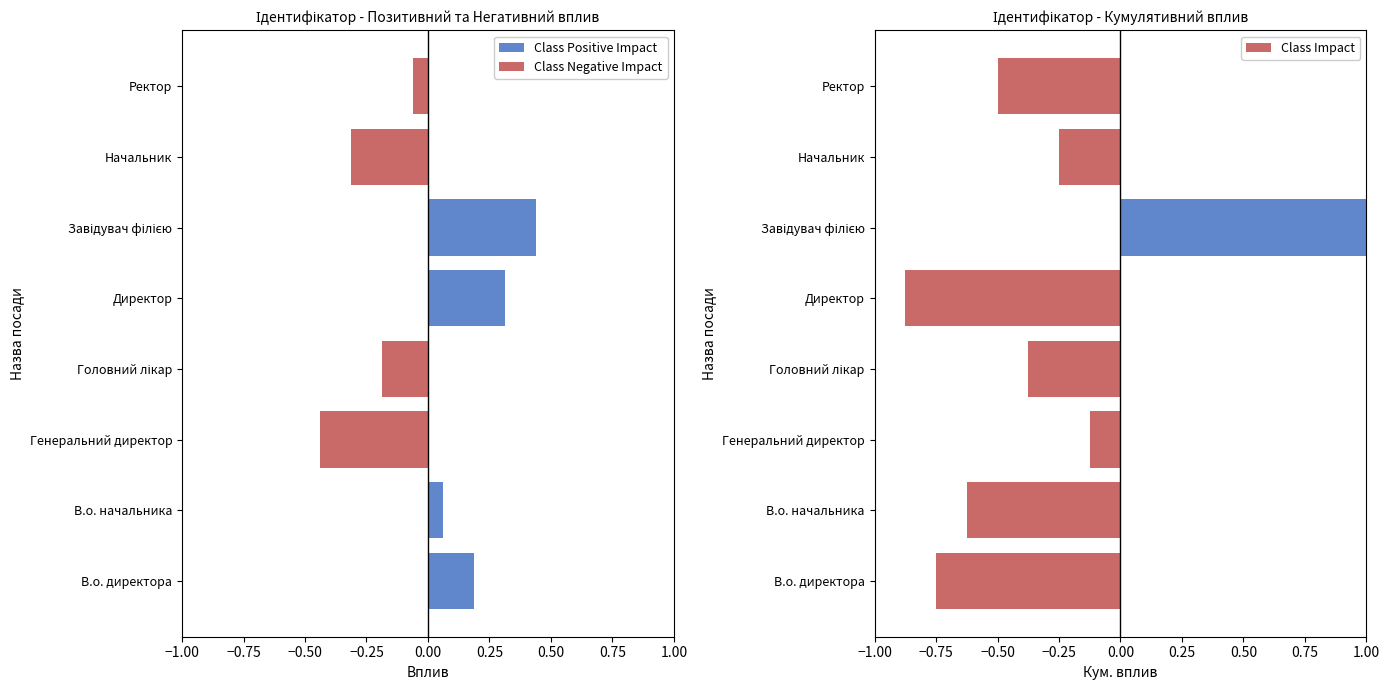

How many values in the Class Negative Impact series are below 0?

4